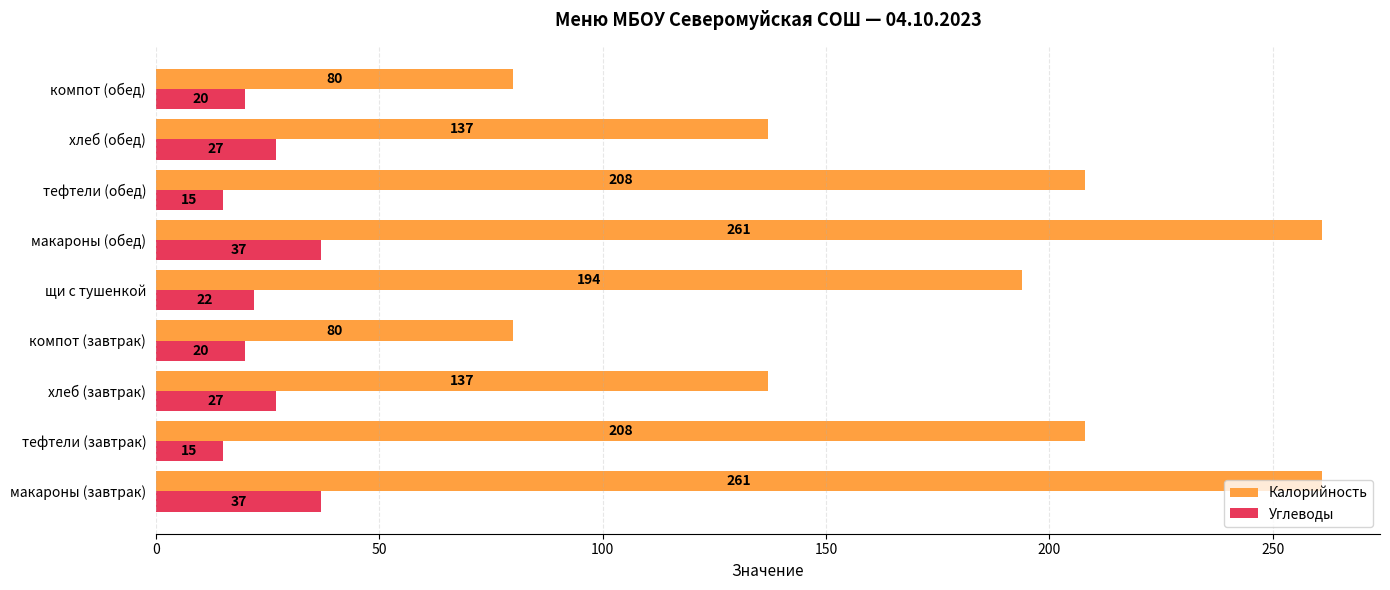

What is the minimum value for Калорийность?

80